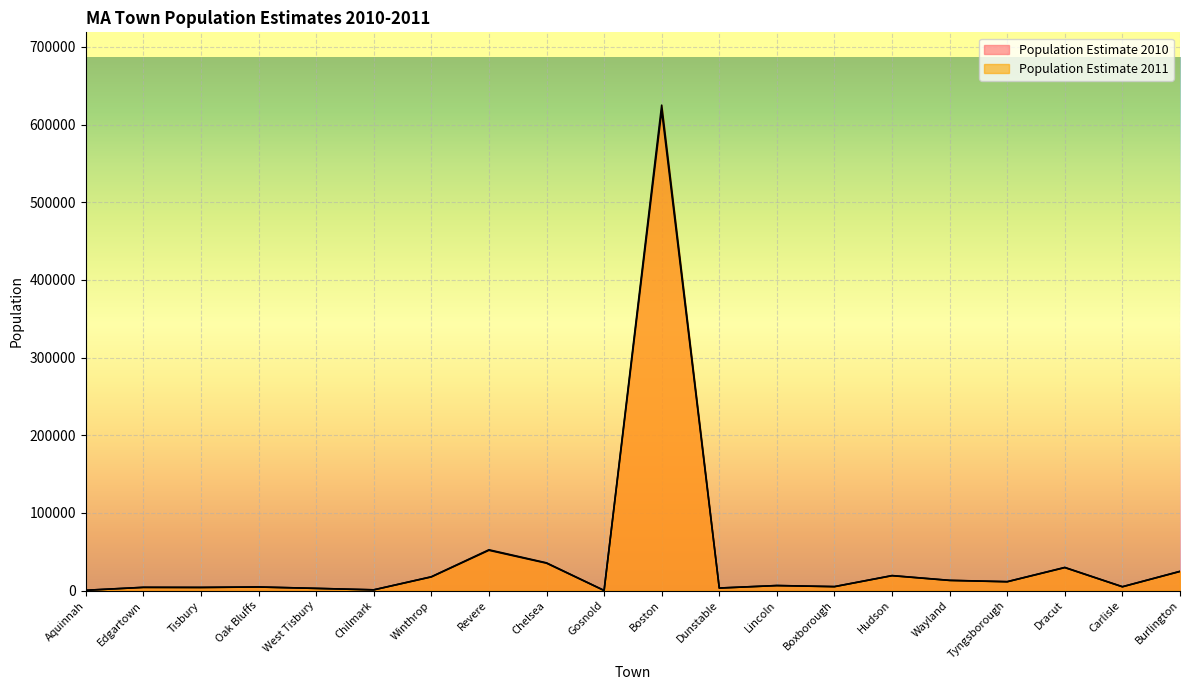

What is the spread (max minus min) of values at Tyngsborough?

97